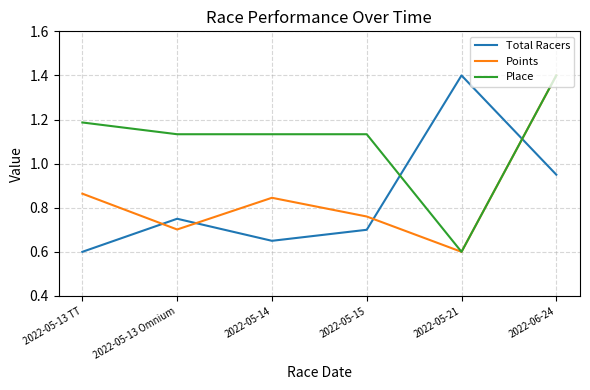

What is the maximum value shown in the chart?

1.4